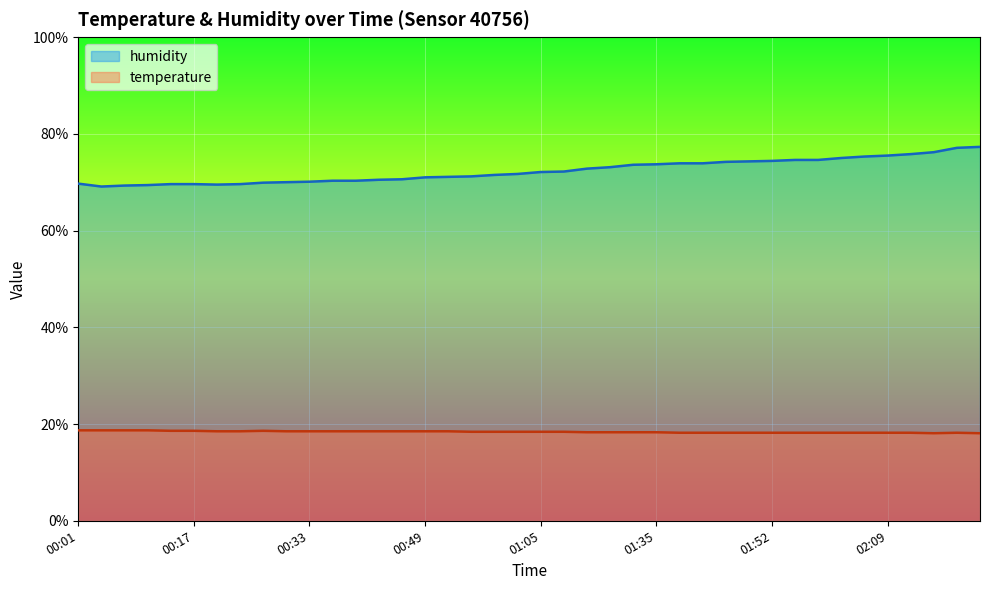

Between 00:59 and 01:49, which series saw the biggest shift?

humidity